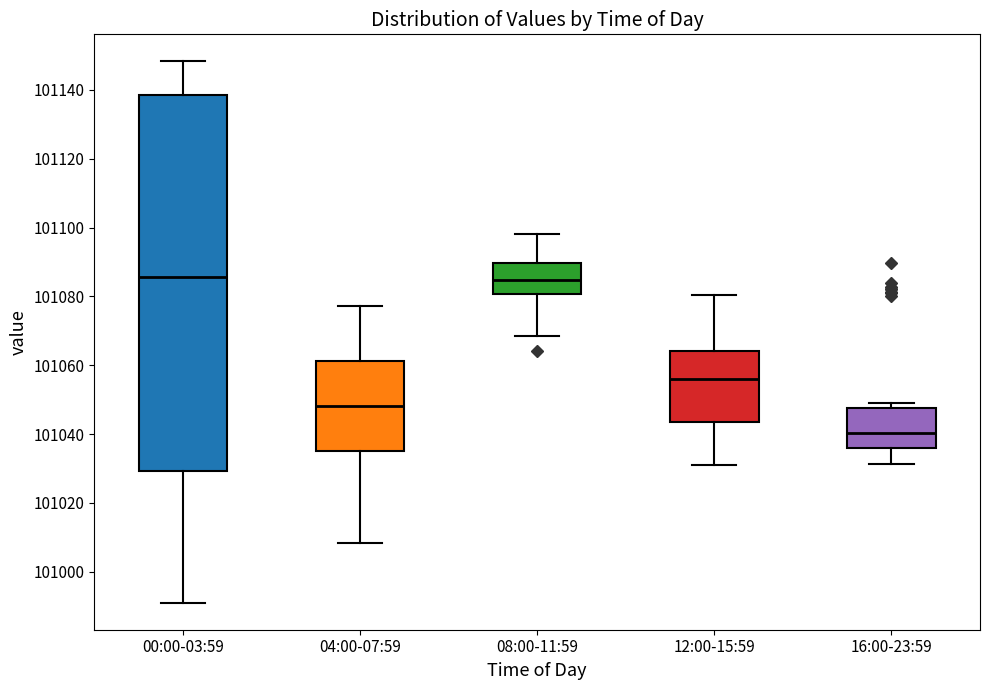

Where does the median line of the box for 12:00-15:59 sit on the y-axis? The values are not printed on the chart, so give them approximately, as read against the axis.

101056